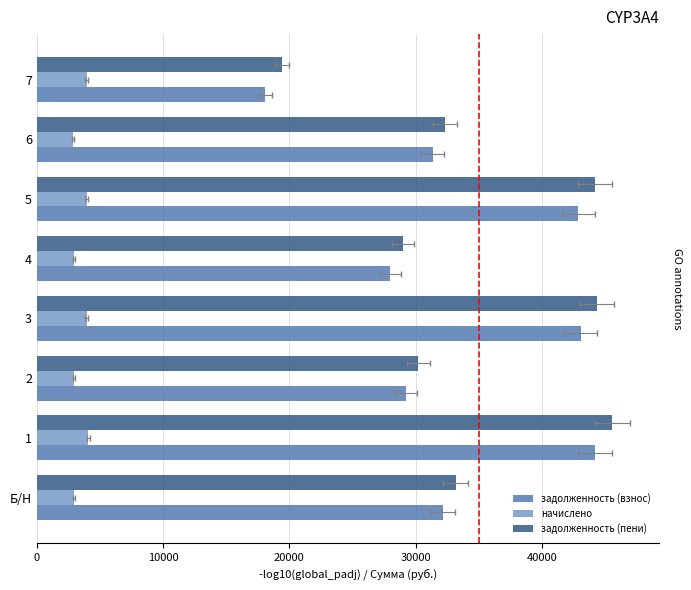

Rank the series at 3 from lowest to highest value.

начислено, задолженность (взнос), задолженность (пени)